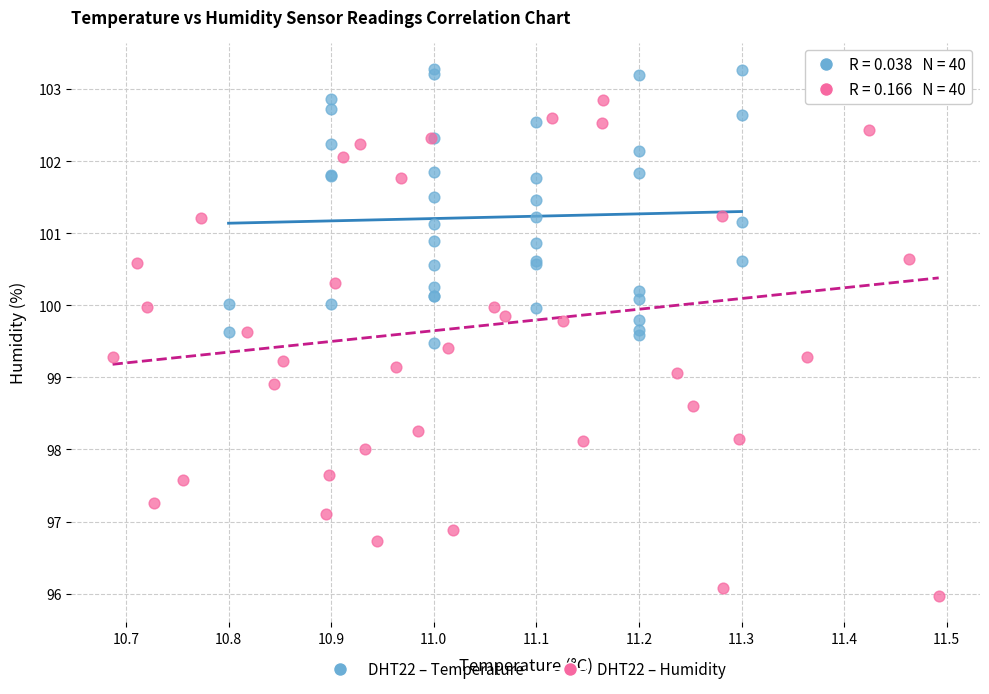

Which series contains the lowest Y value?

DHT22 – Humidity